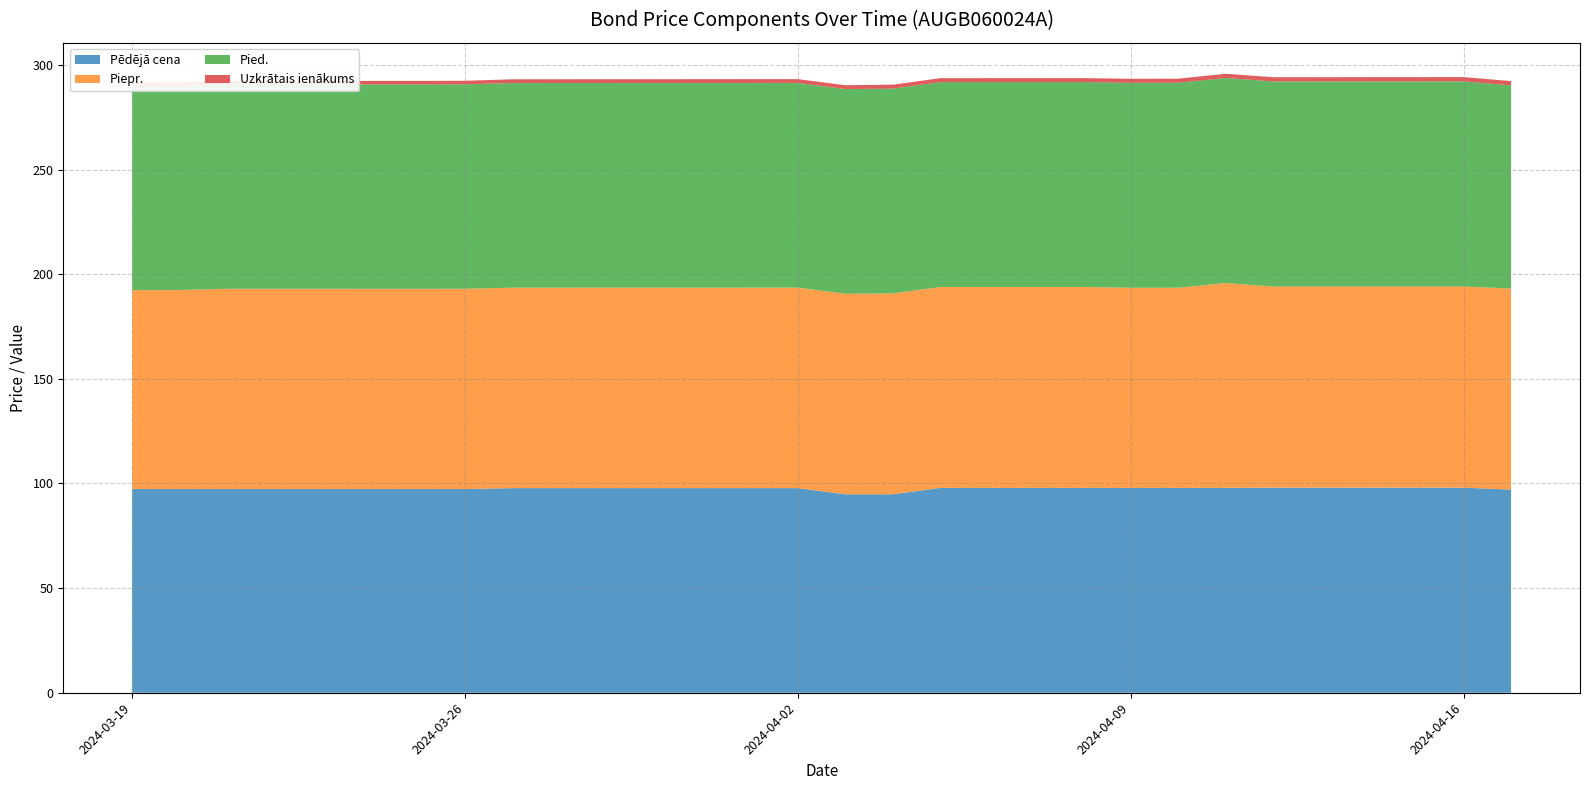

Does the chart have visible grid lines?

Yes